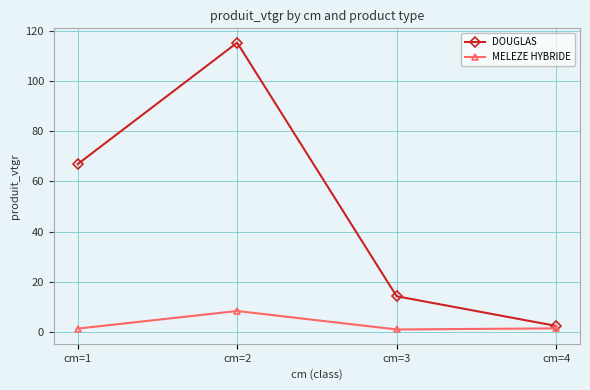

What is the difference between the highest and lowest values at cm=2?

106.7